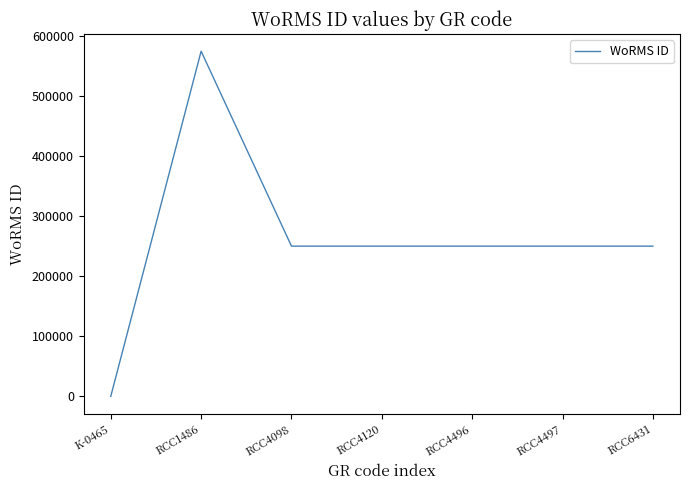

Reading left to right, extract all data points from this chart.

0	573916	249731	249731	249731	249731	249731